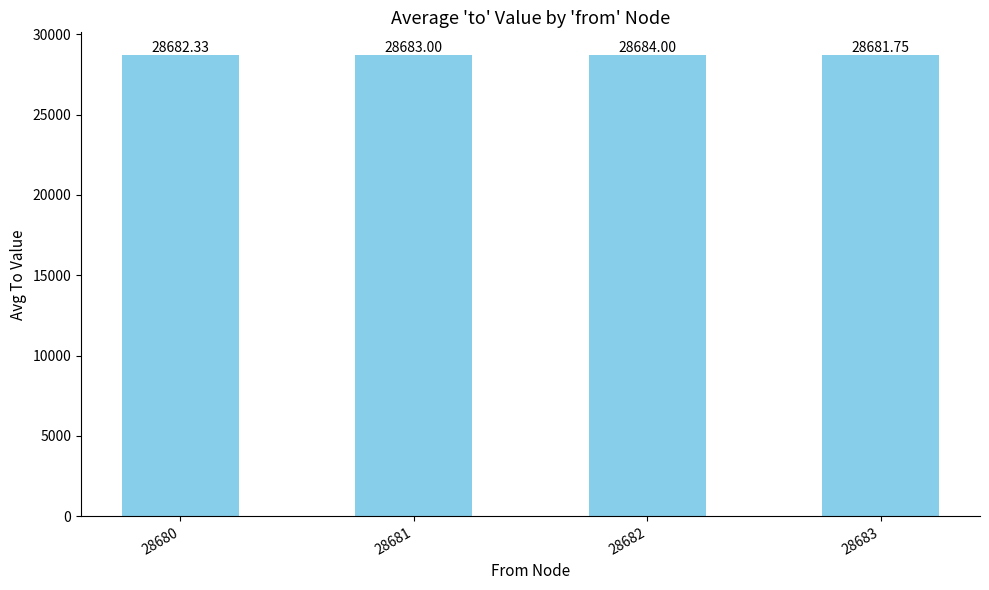

At which category does the chart reach its peak across all series?

28682